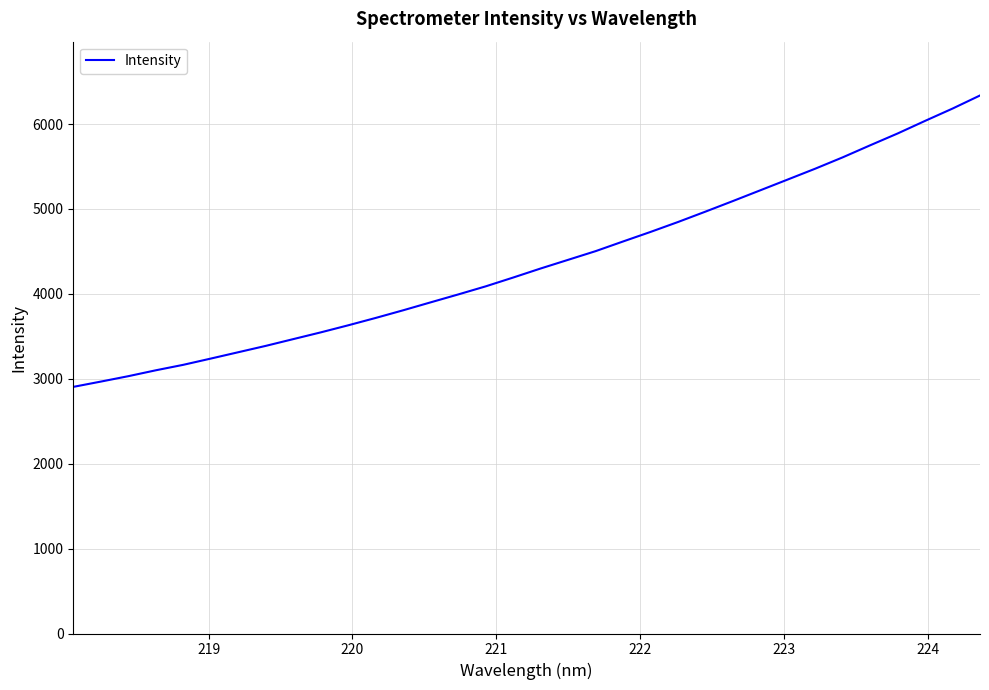

What is the smallest value displayed?

2904.5